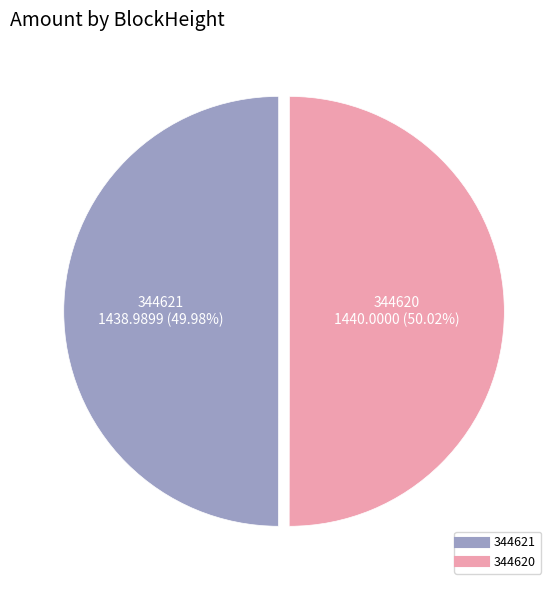

Is there a majority slice in this chart?

Yes